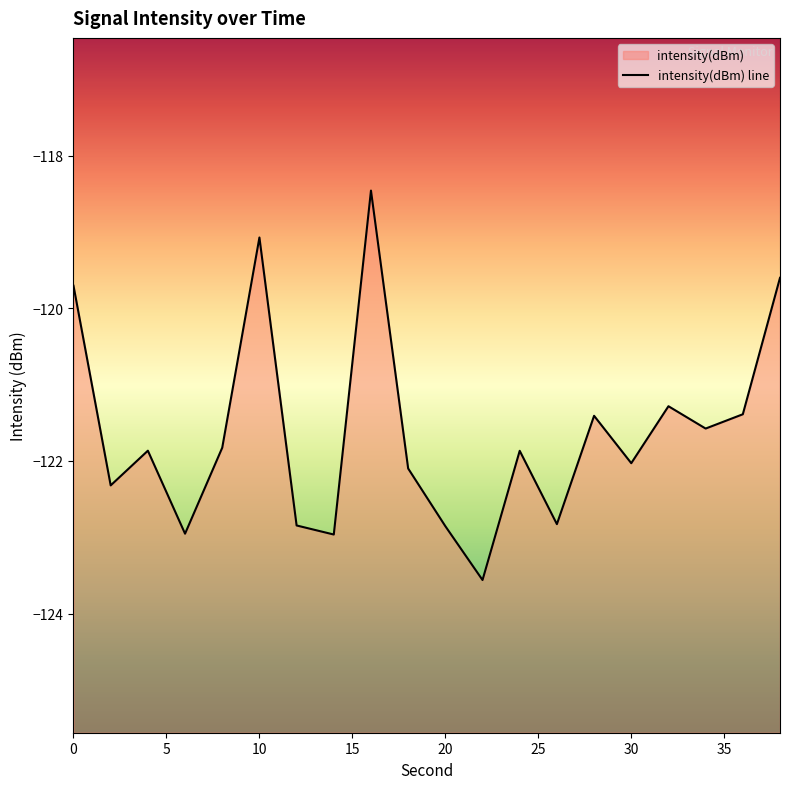

What is the difference between the values at 10 and 15?

1.1